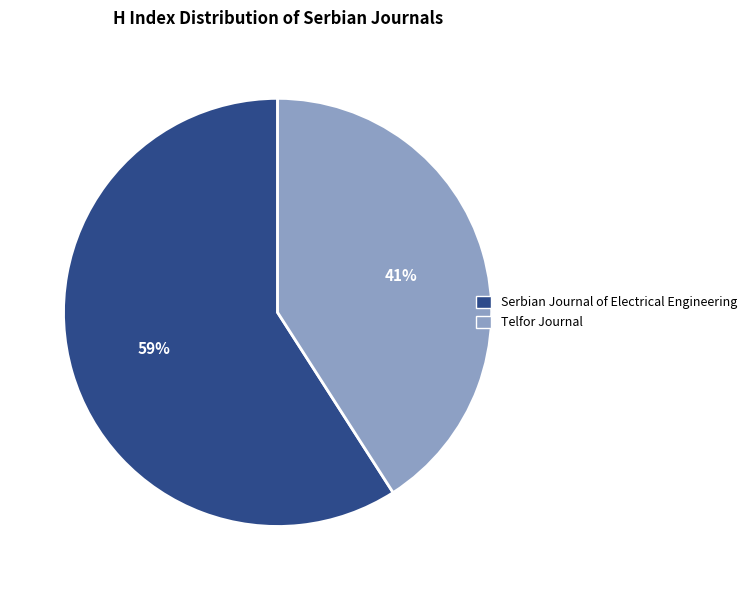

Between Telfor Journal and Serbian Journal of Electrical Engineering, which is larger?

Serbian Journal of Electrical Engineering